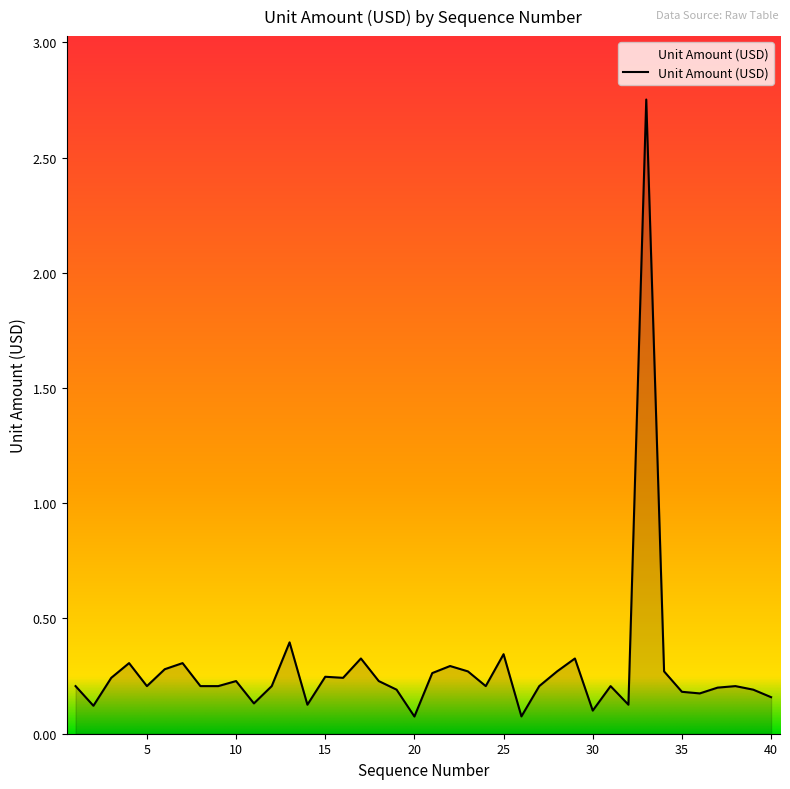

What is the difference between the maximum and minimum values?

2.7